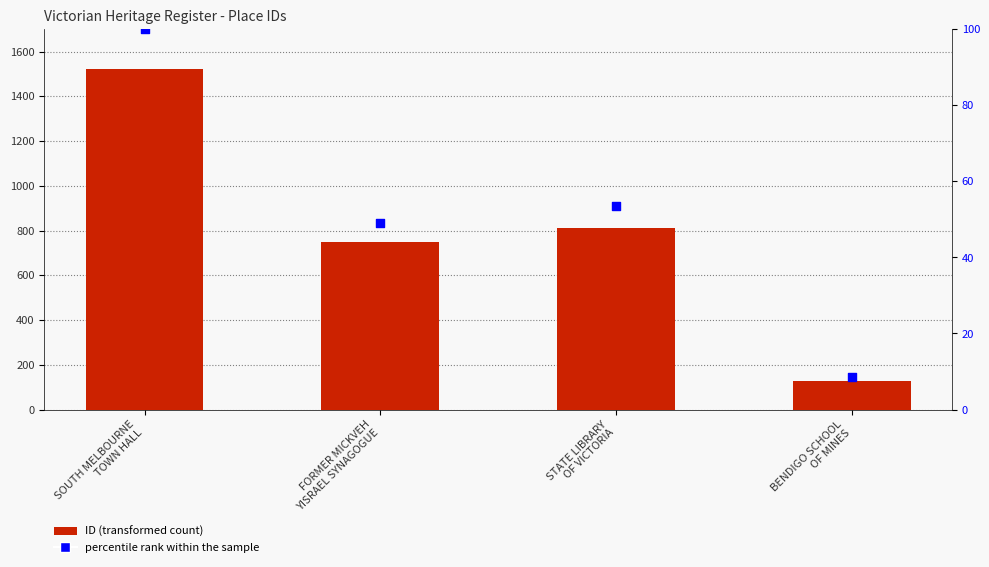

What is the total value across all series at SOUTH MELBOURNE
TOWN HALL?

1620.0